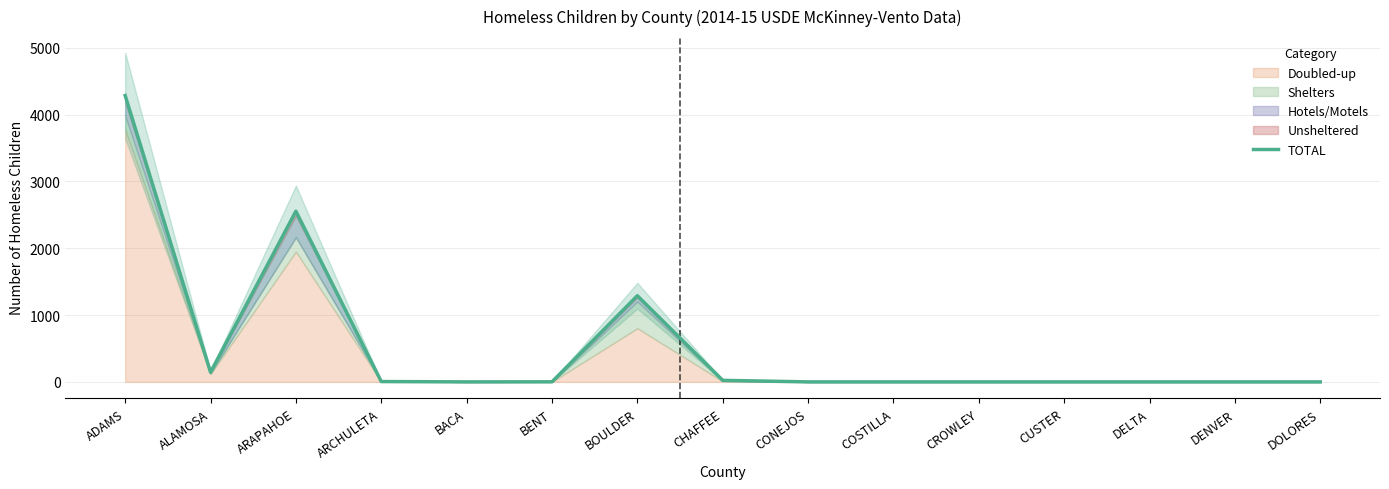

At which category does the data reach its first local valley?

ALAMOSA